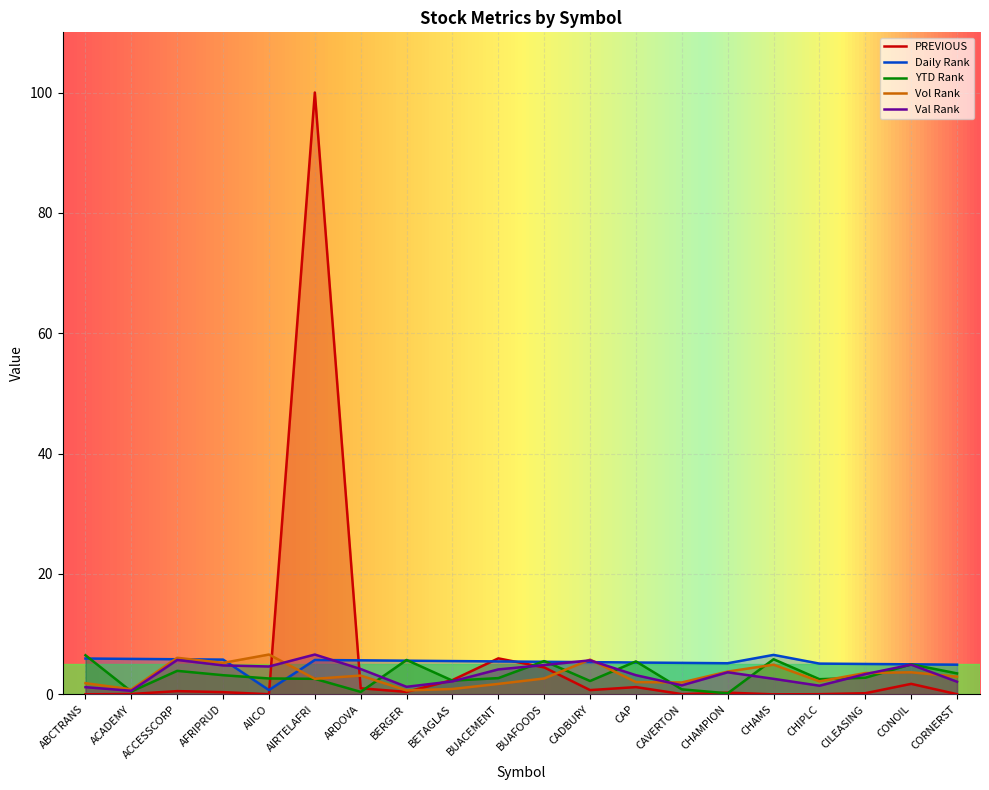

How many data points in YTD Rank are above 2?

16